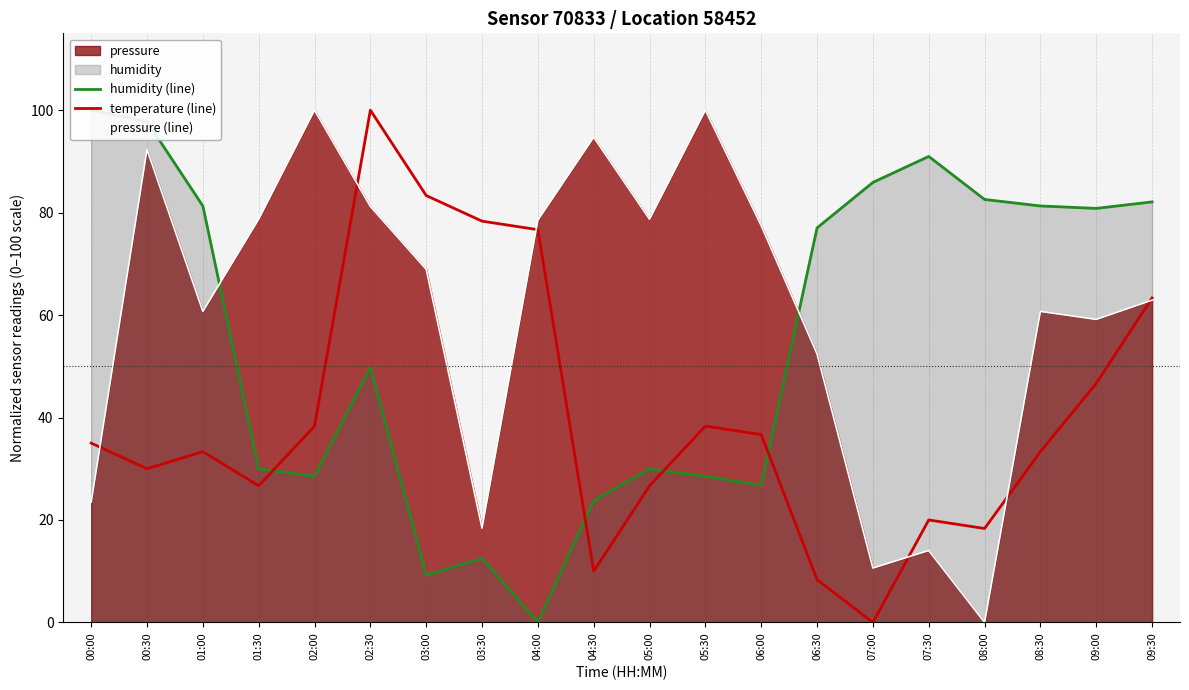

How many data points does each series have?

20